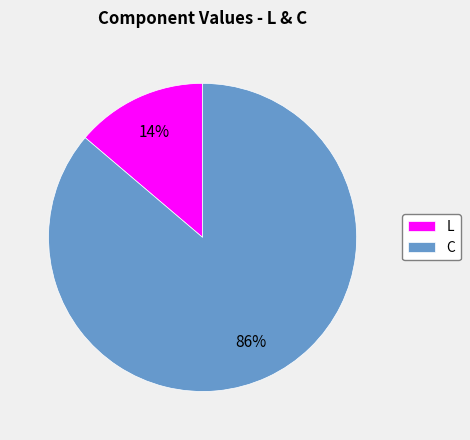

How many slices are in this pie chart?

2